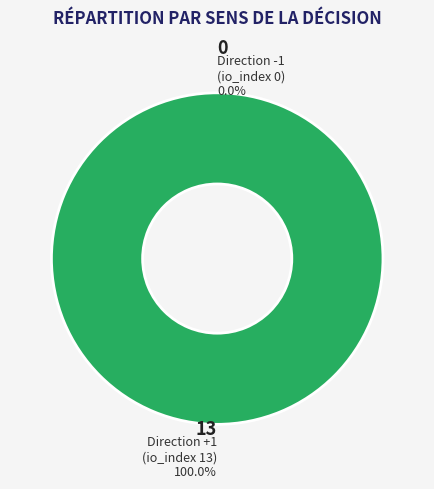

The Direction +1 (io_index 13) slice represents 100% of the pie. True or false?

True